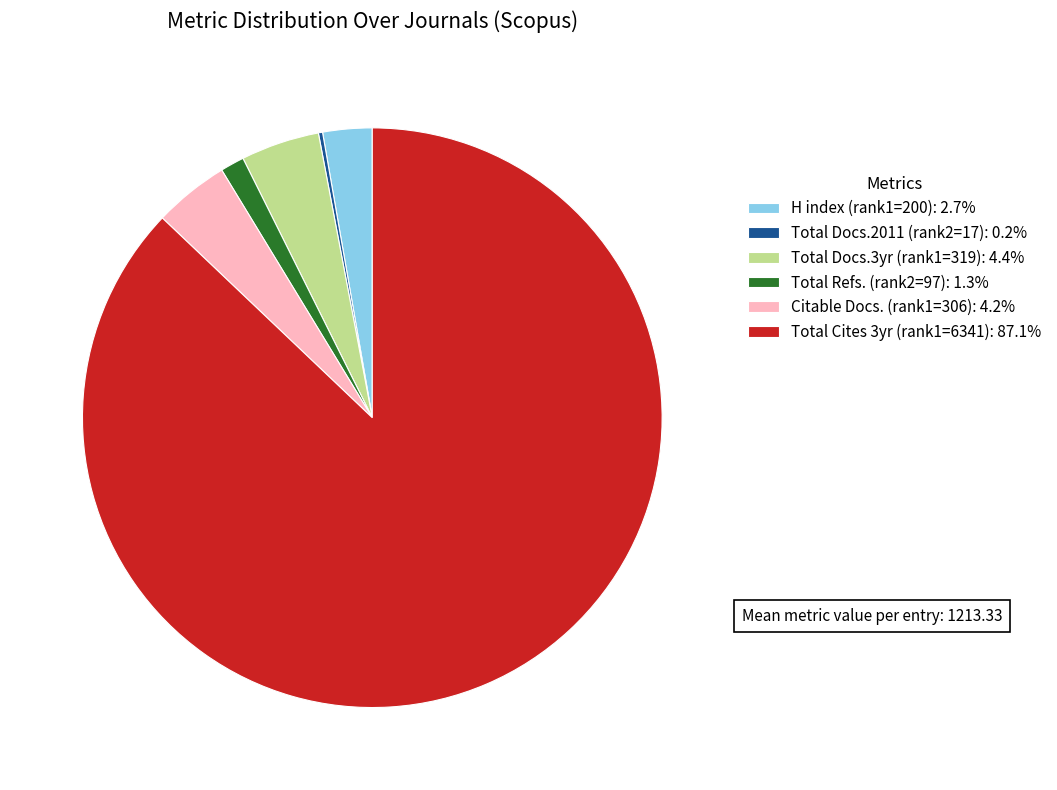

Is there a majority slice in this chart?

Yes